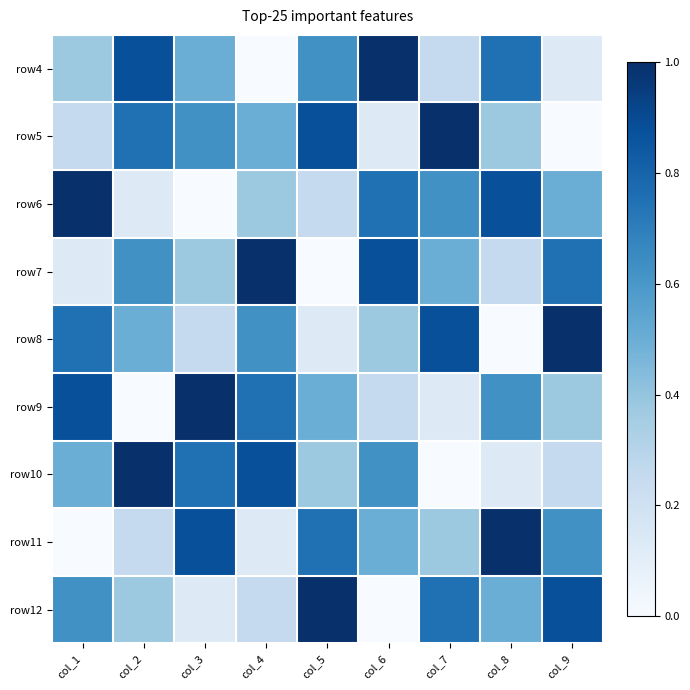

List the series in order of their peak value, lowest first.

row4, row5, row6, row7, row8, row9, row10, row11, row12